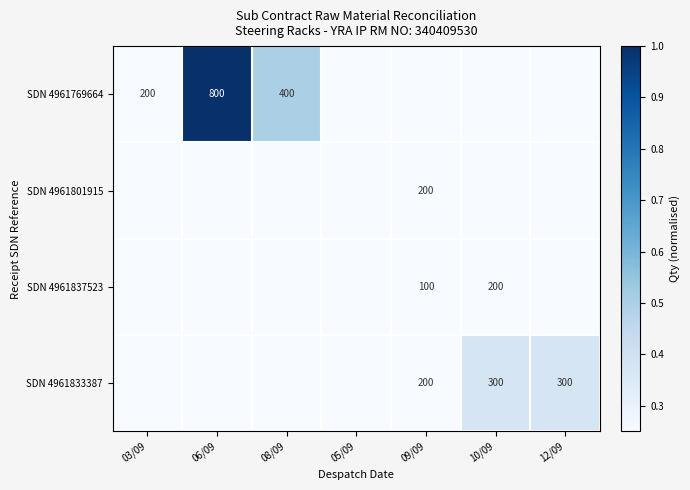

The SDN 4961769664 series shows 800 at 06/09. True or false?

True